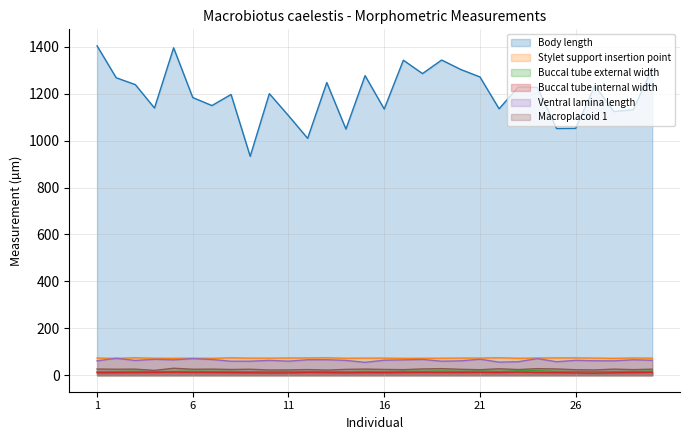

Rank the categories by Buccal tube external width value from highest to lowest.

24, 23, 19, 21, 6, 30, 3, 18, 17, 25, 20, 22, 15, 7, 5, 8, 29, 11, 2, 28, 13, 26, 16, 1, 4, 9, 12, 10, 14, 27